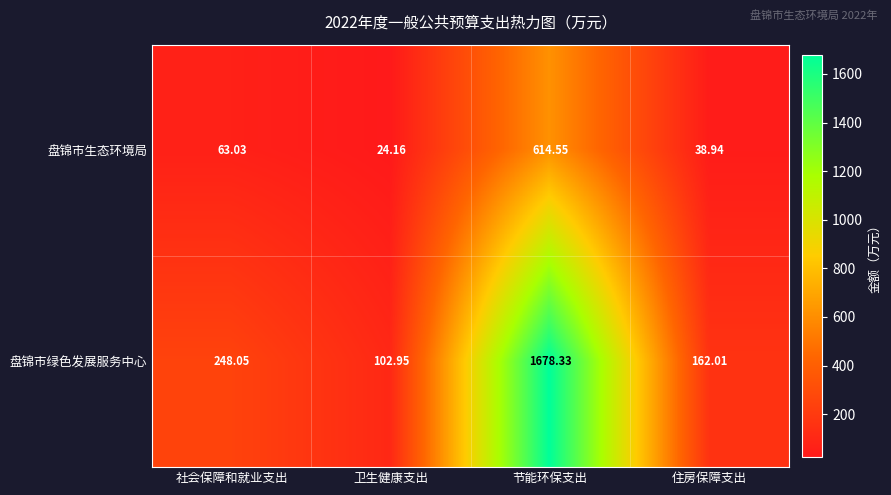

Rank the series at 卫生健康支出 from highest to lowest value.

盘锦市绿色发展服务中心, 盘锦市生态环境局